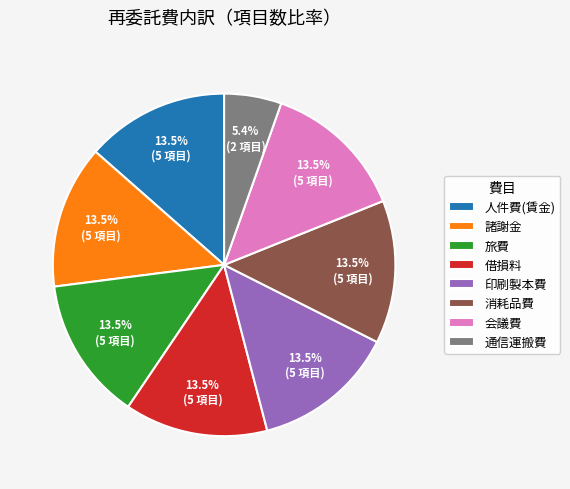

Which category has the smallest portion of the pie?

通信運搬費